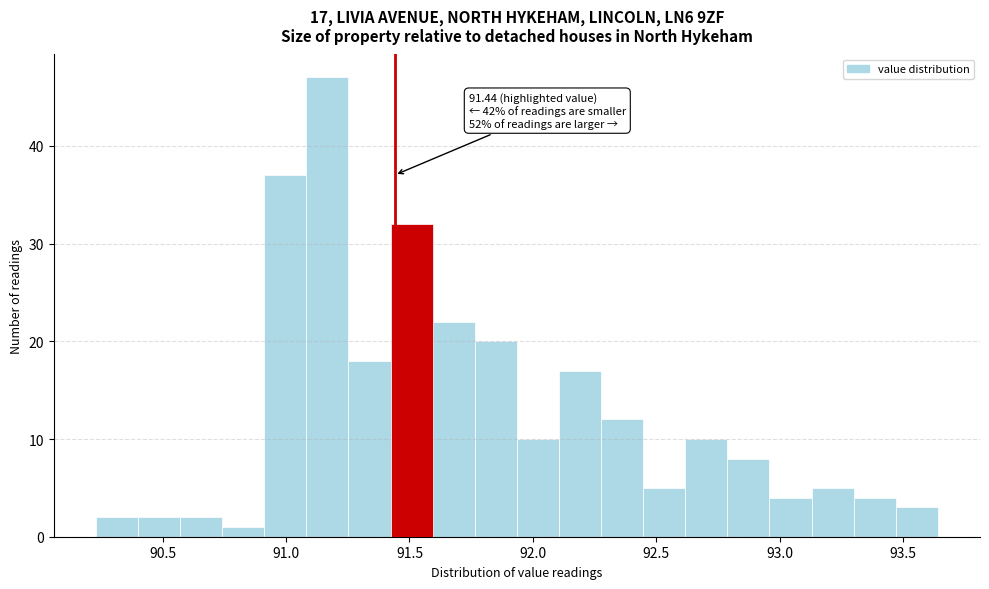

Read against the x-axis, roughly where is the centre of the tallest bar?

91.15